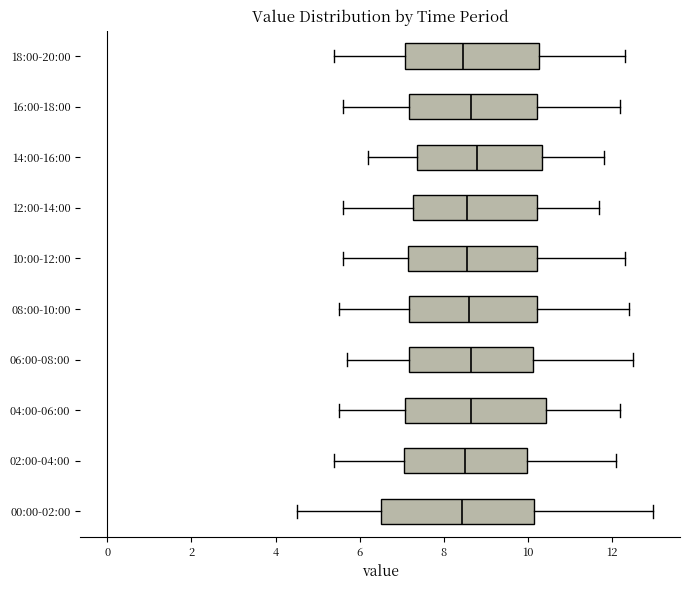

Where does the median line of the box for 18:00-20:00 sit on the x-axis? The values are not printed on the chart, so give them approximately, as read against the axis.

8.4